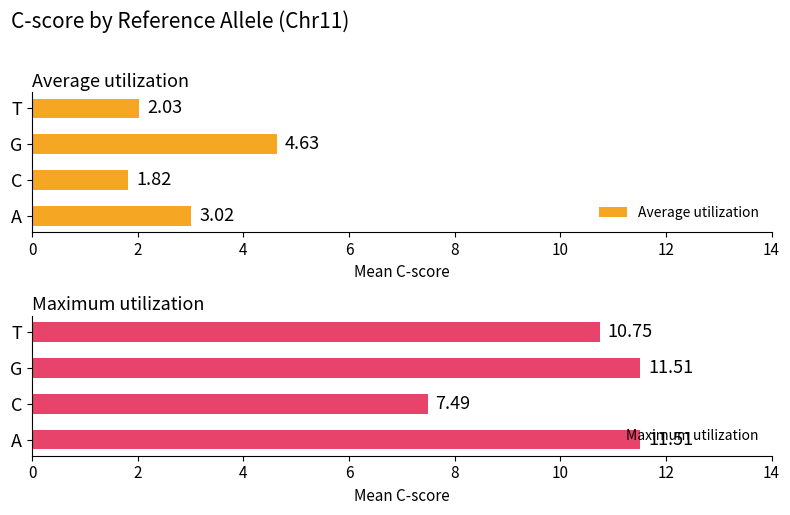

Reading left to right, what are all the values shown in this chart?

Average utilization: 3.0	1.8	4.6	2.0
Maximum utilization: 11.5	7.5	11.5	10.8